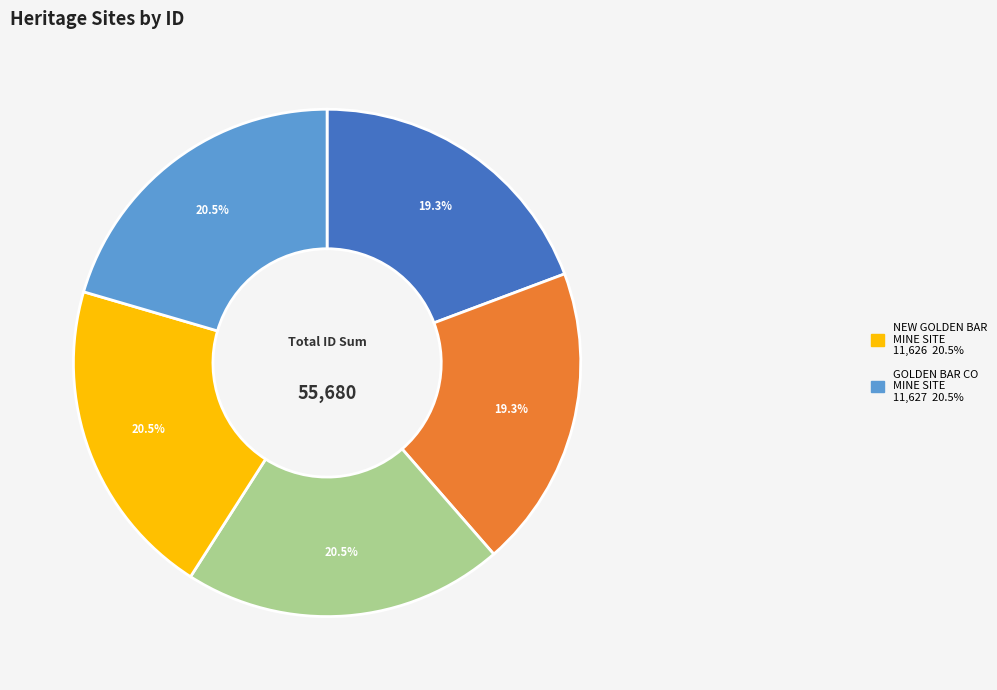

To the nearest percent, what is the difference between the largest and smallest slice percentages?

1%